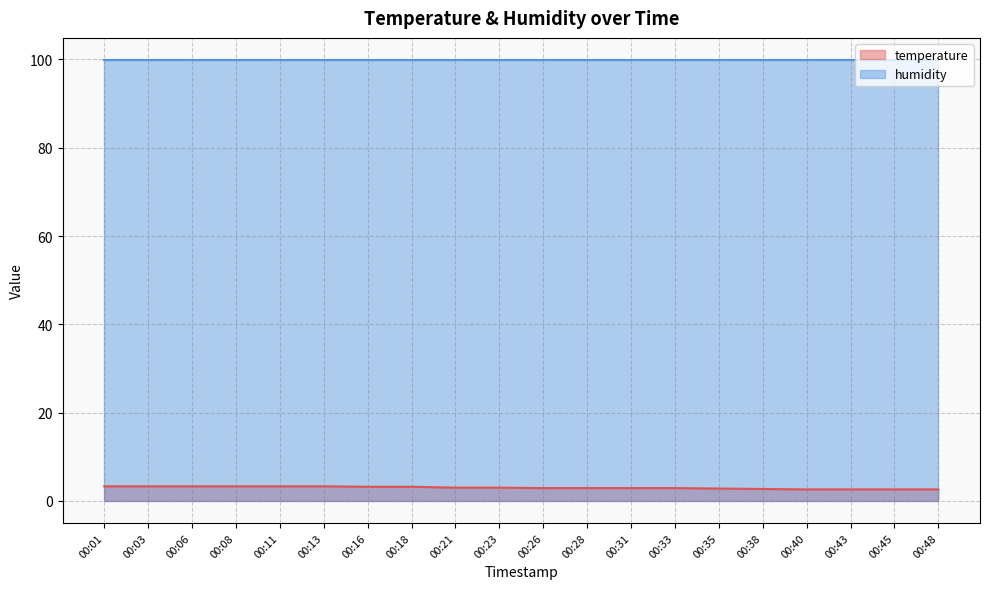

Rank the categories by value from highest to lowest.

00:01, 00:03, 00:06, 00:08, 00:11, 00:13, 00:16, 00:18, 00:21, 00:23, 00:26, 00:28, 00:31, 00:33, 00:35, 00:38, 00:40, 00:43, 00:45, 00:48